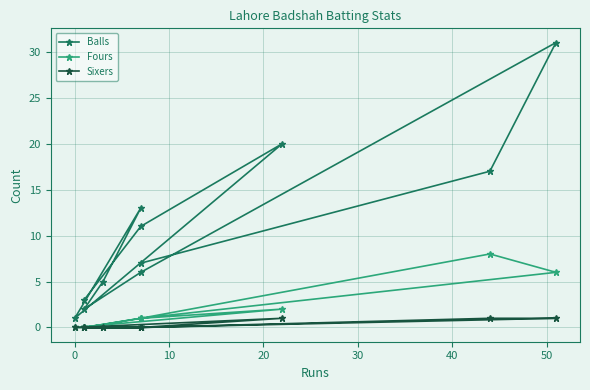

True or false: Sixers has a value of -1 at −10.

False